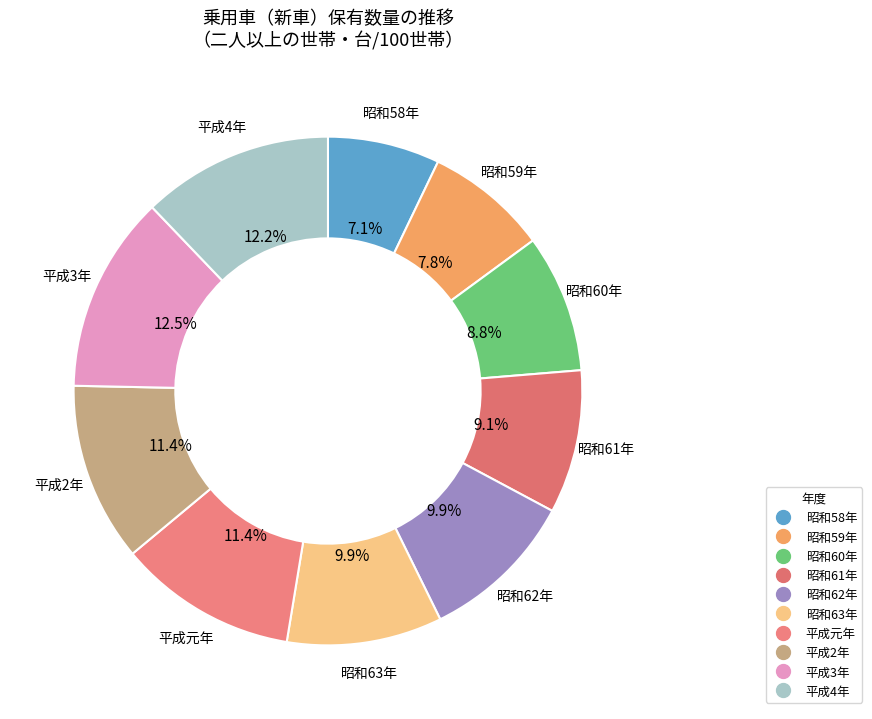

Approximately how many times larger is the value at 昭和63年 compared to 昭和60年?

1.1